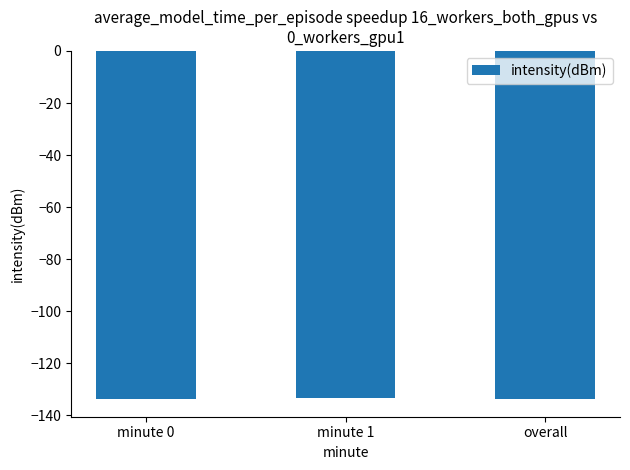

What is the sum of the values at overall and minute 1?

-267.0